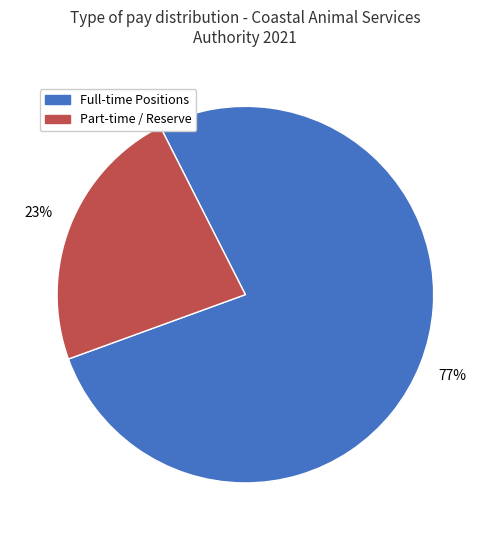

Is there any slice that represents more than half of the pie?

Yes